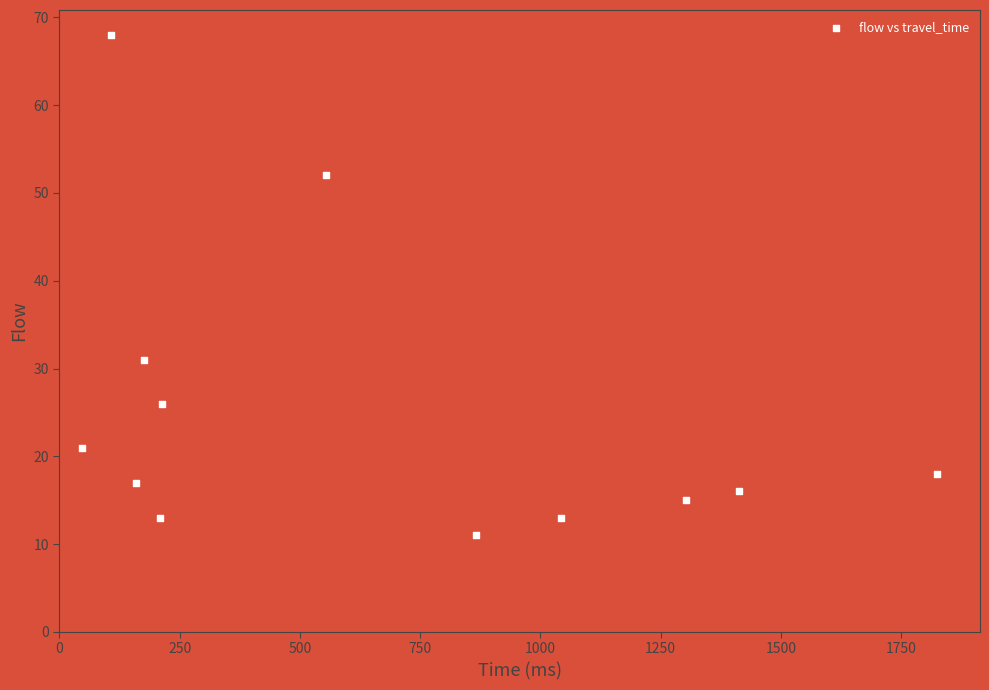

What is the average Y value?

25